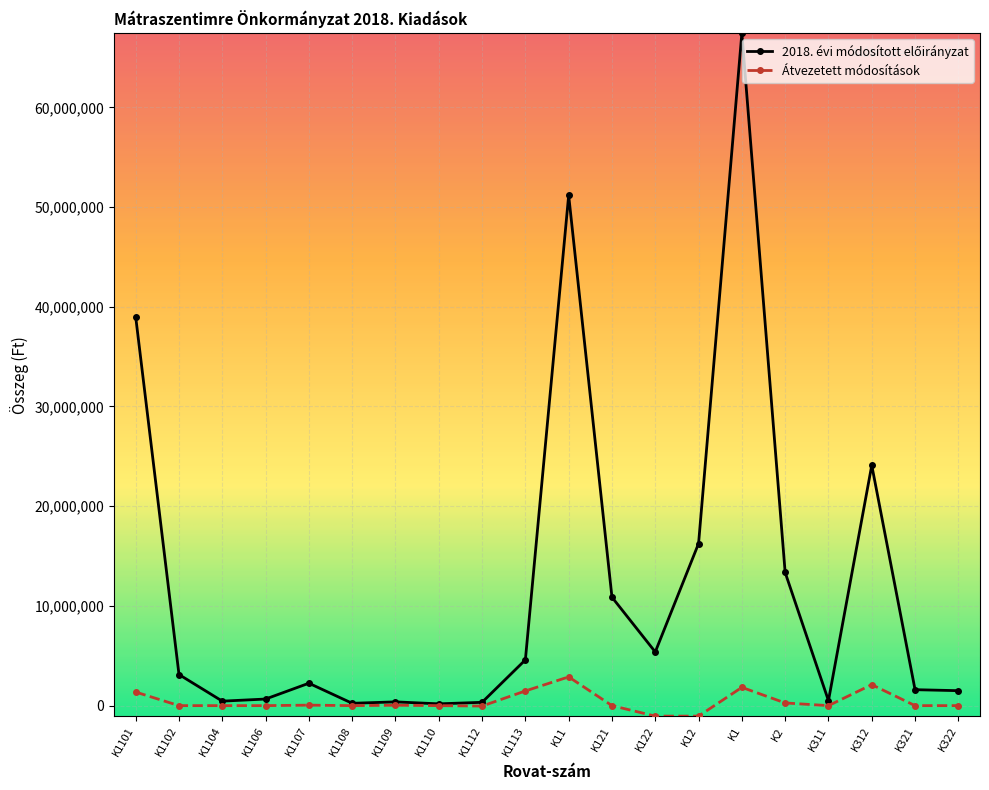

What is the label of the 12th point from the right?

K1112